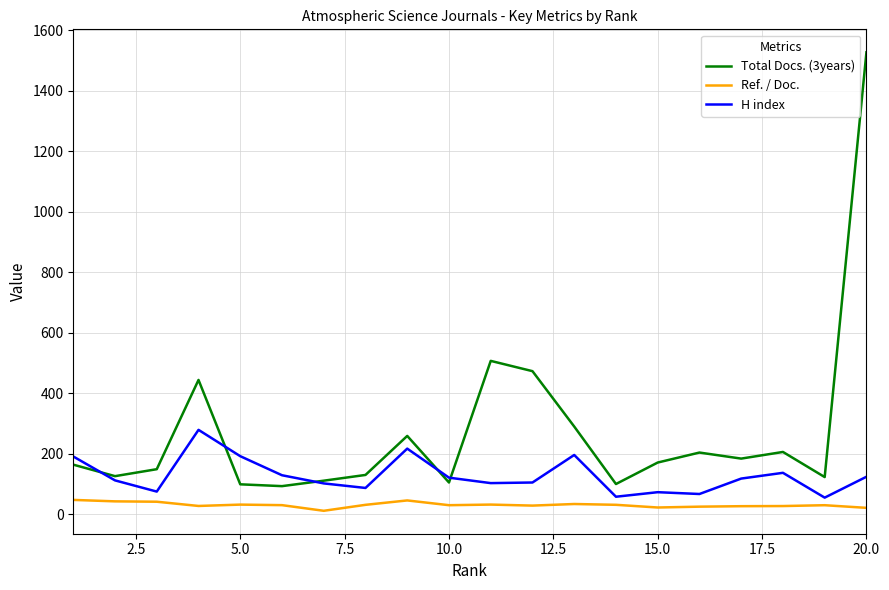

How many intersections are there between H index and Total Docs. (3years)?

5